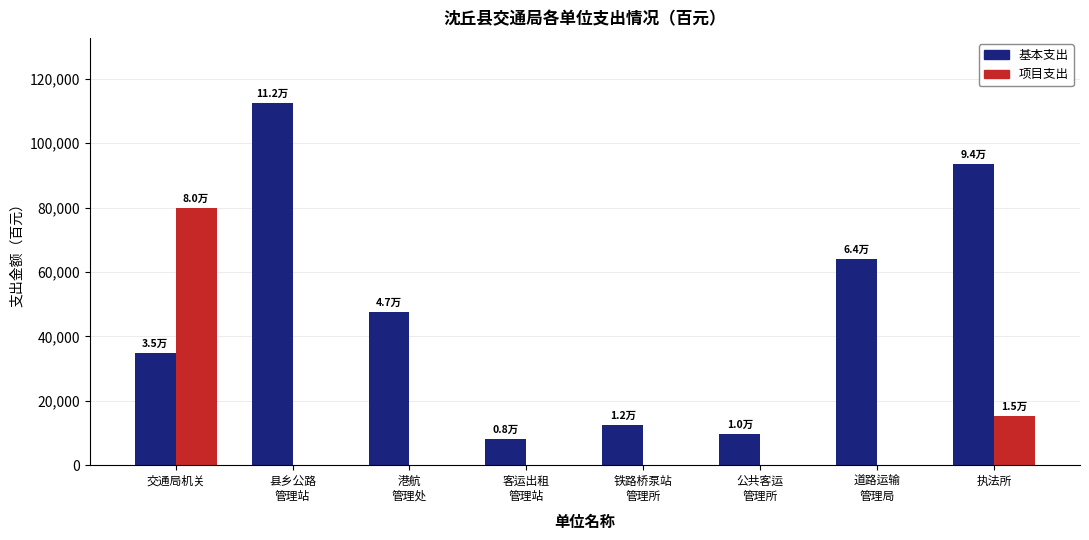

Is it true that 项目支出 equals 50328.0 at 县乡公路
管理站?

False